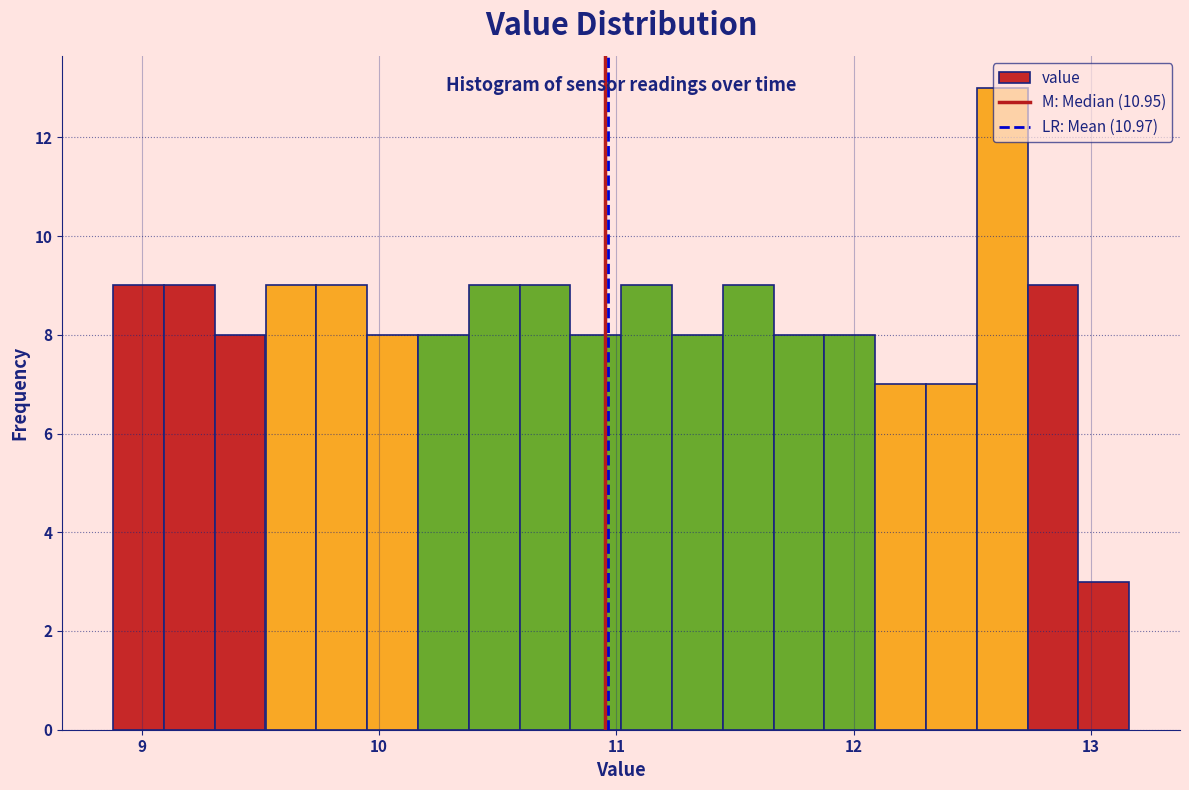

Read against the x-axis, roughly where is the centre of the tallest bar?

12.6